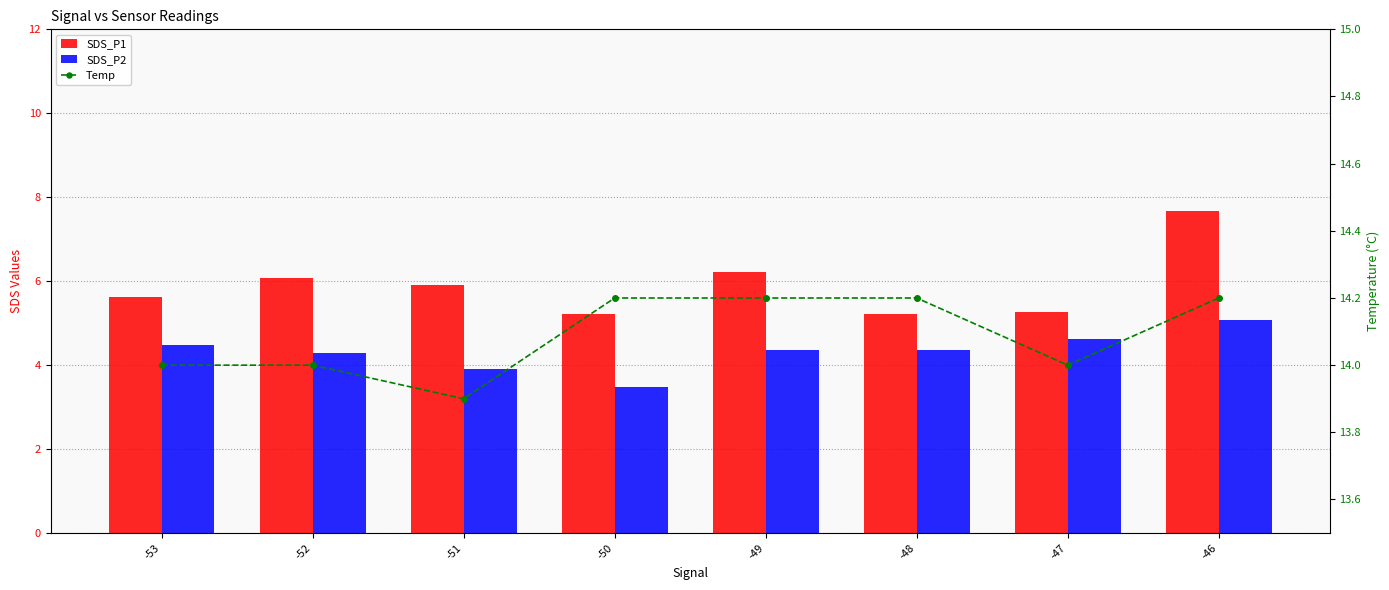

Reading left to right, what are all the values shown in this chart?

SDS_P1: -53=5.6	-52=6.1	-51=5.9	-50=5.2	-49=6.2	-48=5.2	-47=5.3	-46=7.7
SDS_P2: -53=4.5	-52=4.3	-51=3.9	-50=3.5	-49=4.4	-48=4.4	-47=4.6	-46=5.1
Temp: -53=14.0	-52=14.0	-51=13.9	-50=14.2	-49=14.2	-48=14.2	-47=14.0	-46=14.2